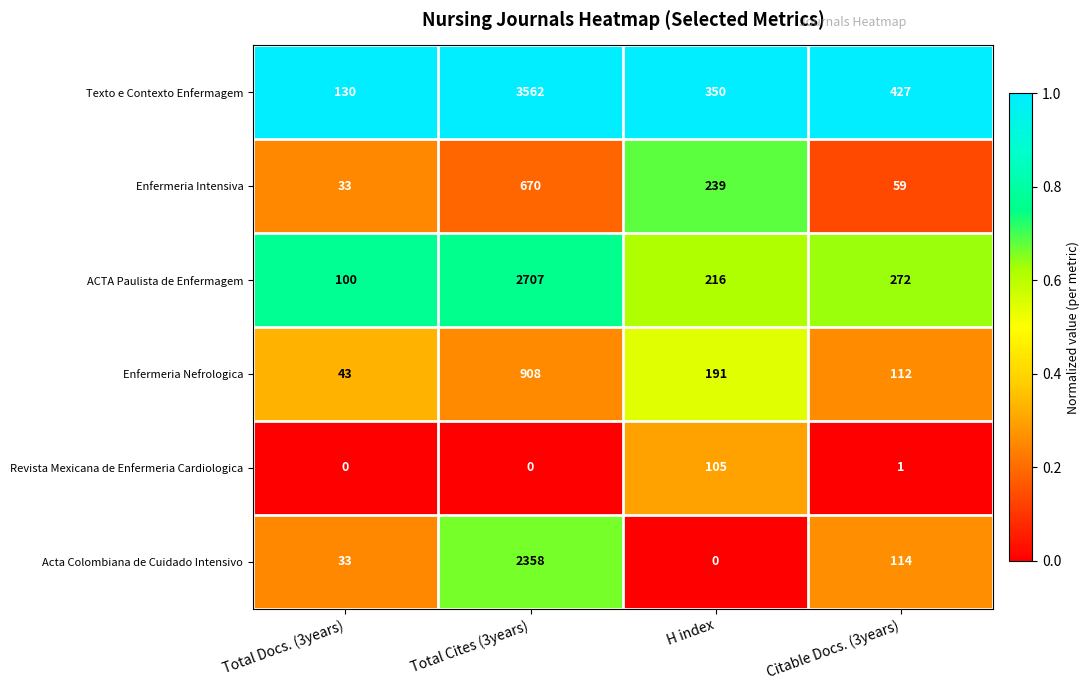

Which series has the largest range (max minus min)?

Texto e Contexto Enfermagem